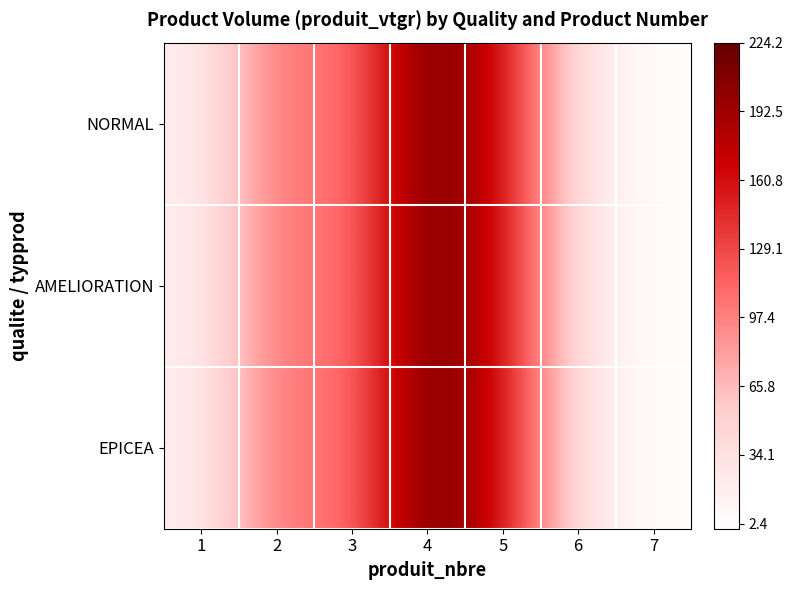

What is the smallest value displayed?

2.4